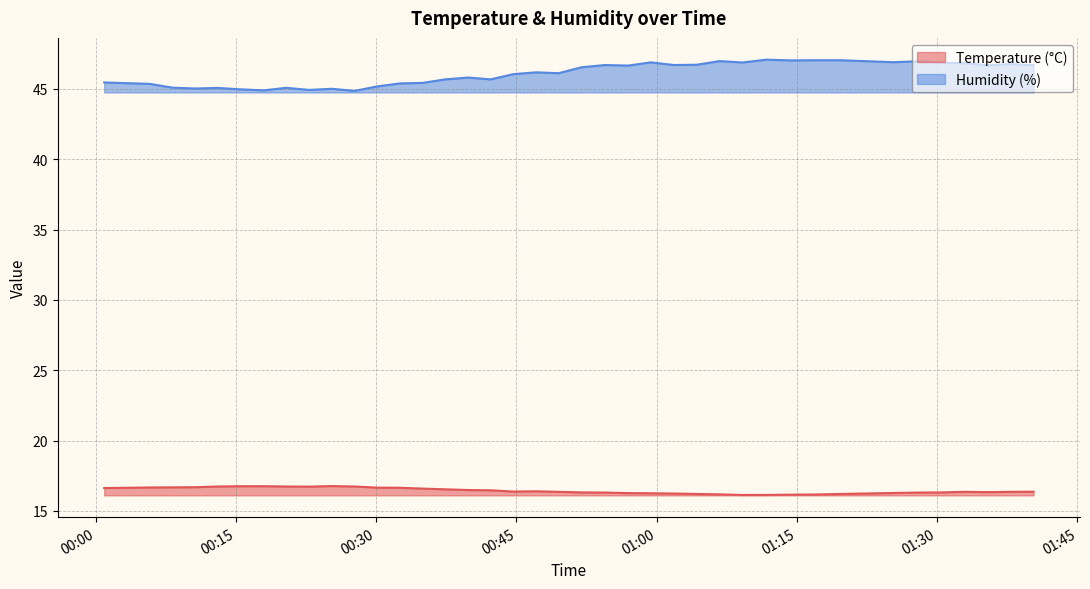

Which series has the largest total across all categories?

Humidity (%)